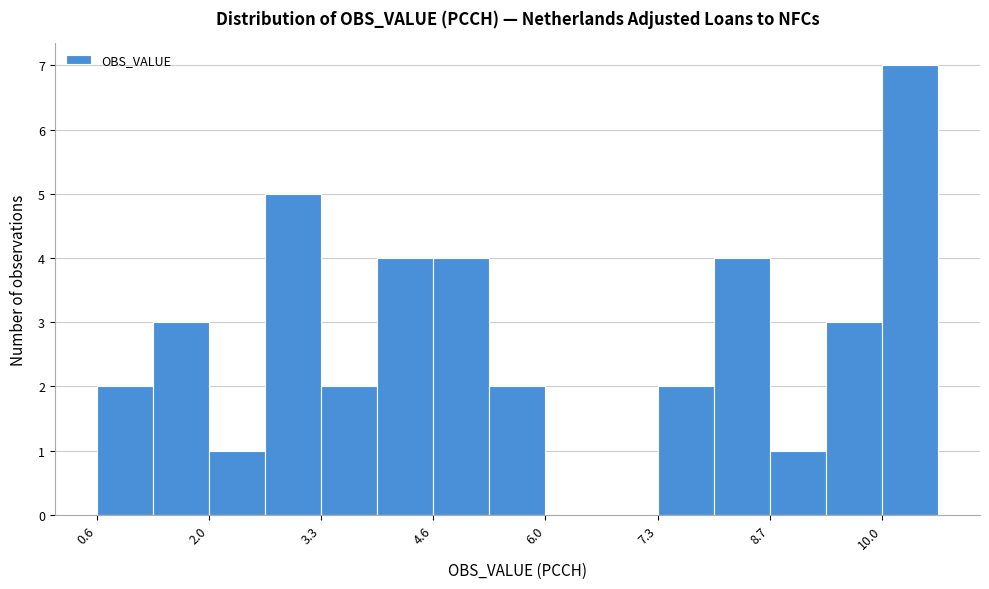

Around what value on the x-axis is the tallest bar? Give the approximate position of its centre, as read against the axis.

10.4